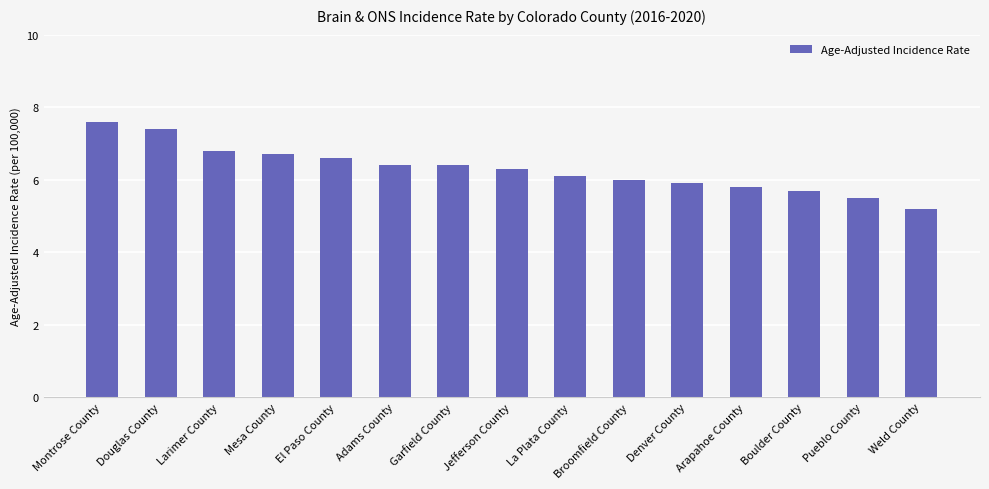

What is the label of the 8th bar from the left?

Jefferson County